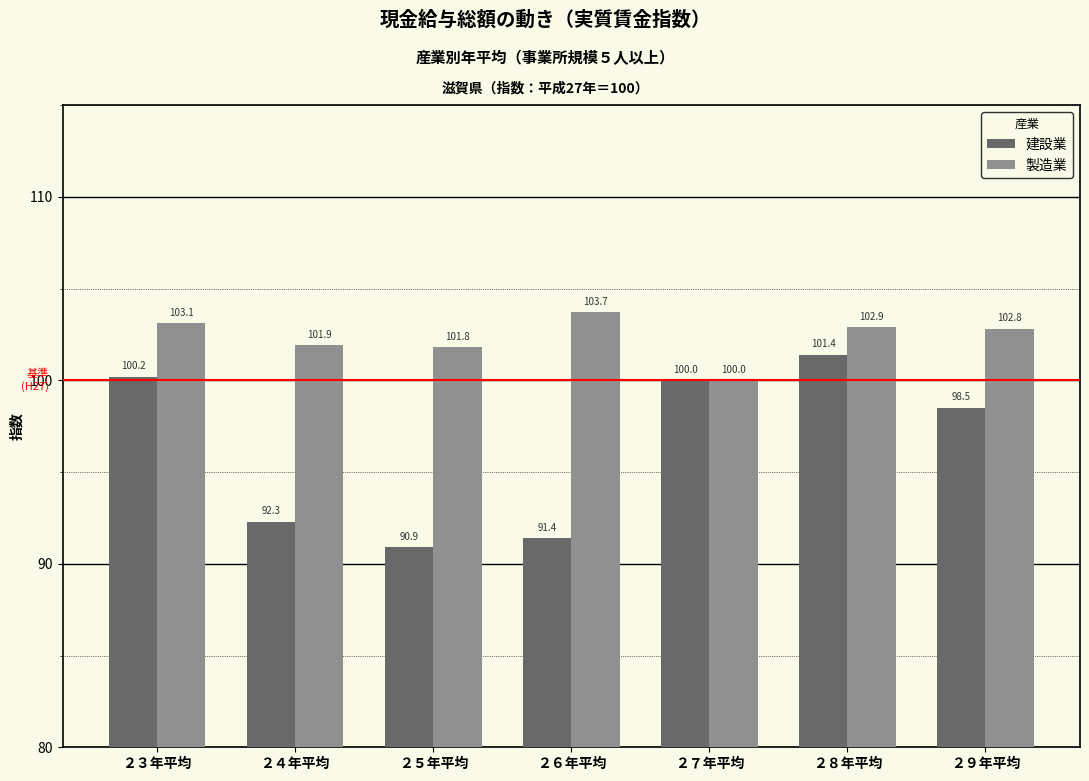

The 建設業 series shows 23.2 at ２７年平均. True or false?

False